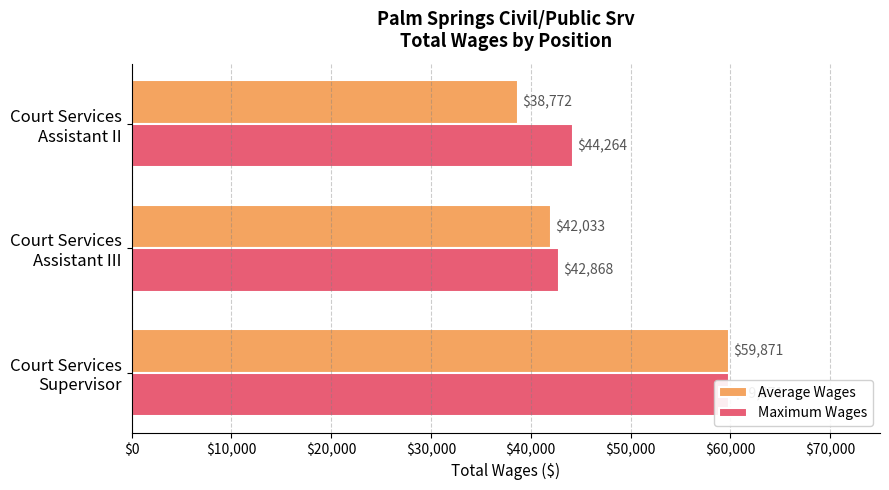

Which series changed the most between Court Services Supervisor and Court Services Assistant II?

Average Wages